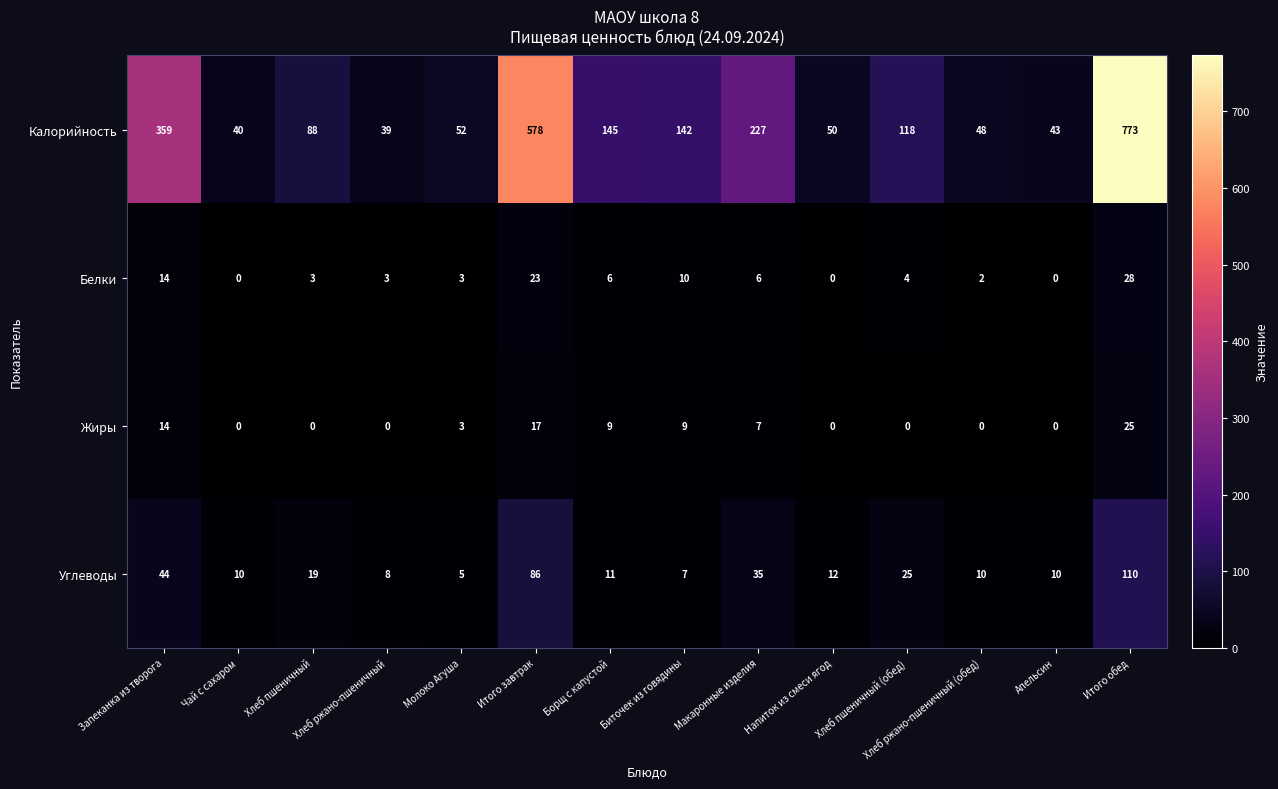

At which category is the sum across all series the highest?

Итого обед